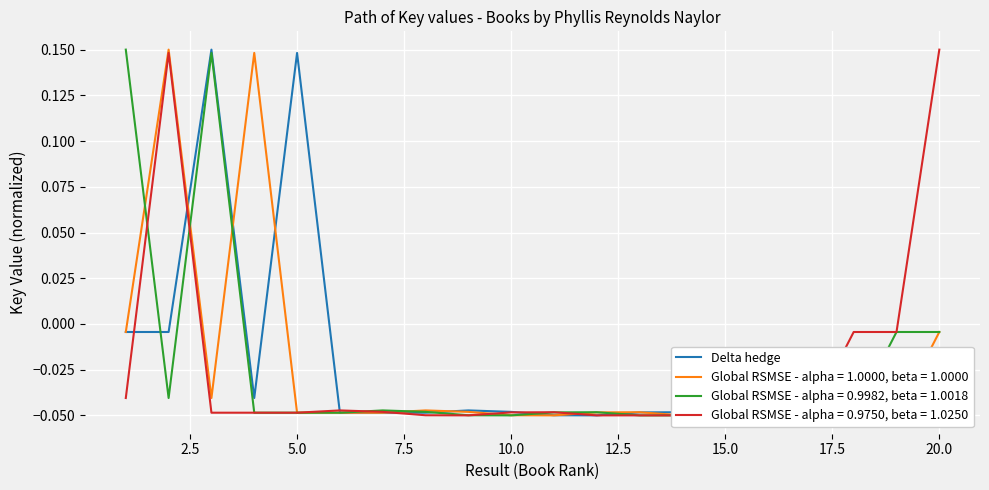

Does the chart display data point markers on the line(s)?

No